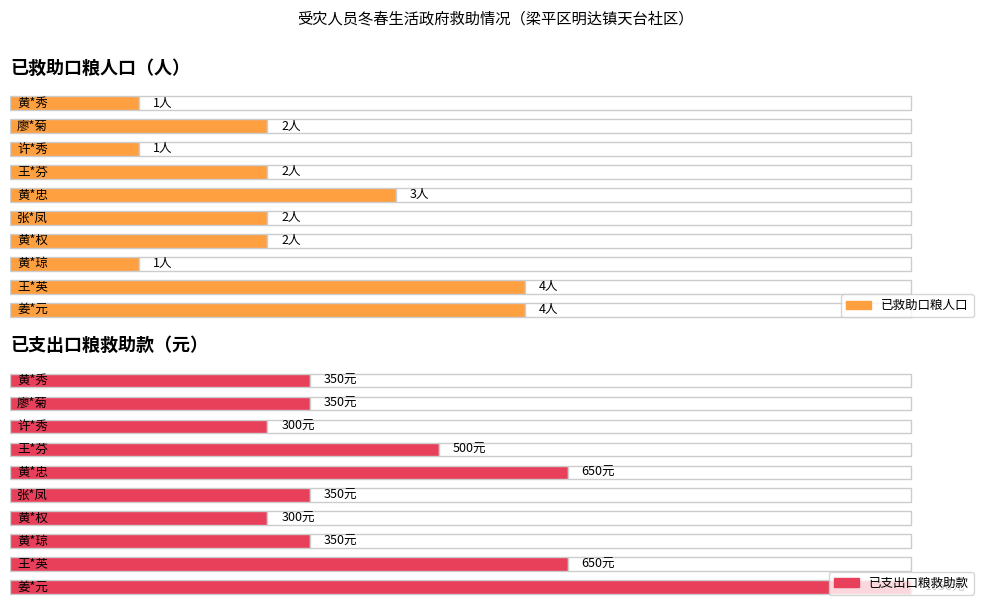

List the labels in order of 已救助口粮人口 value, largest first.

王*英, 姜*元, 黄*忠, 廖*菊, 王*芬, 张*凤, 黄*权, 黄*秀, 许*秀, 黄*琼